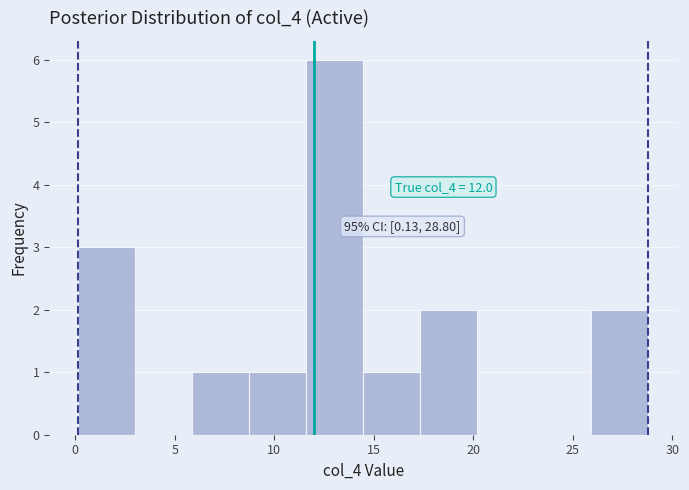

Over which range of the x-axis is the bar tallest?

11.5 to 14.5